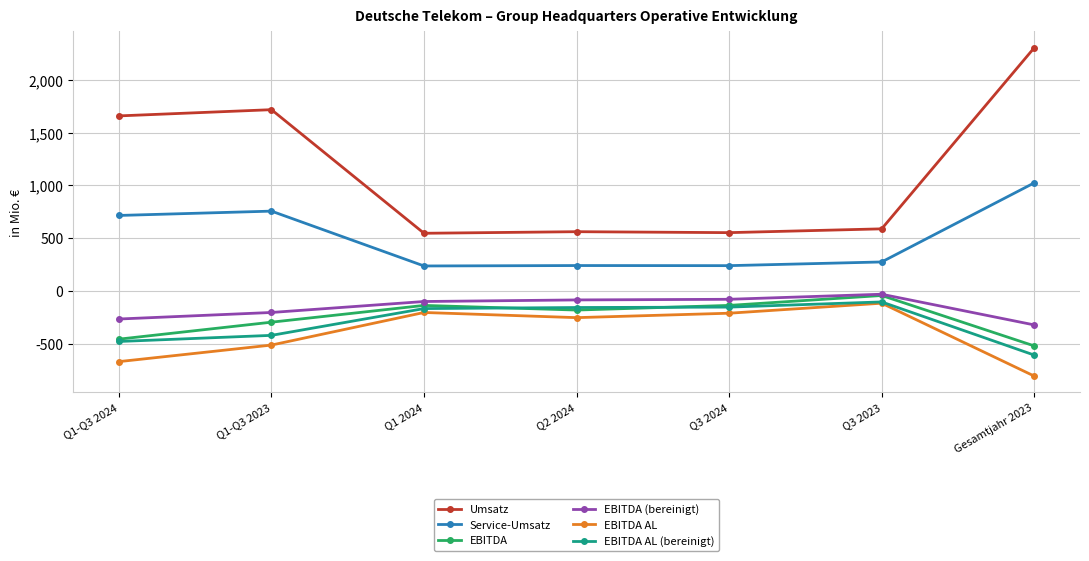

Which category has the highest value in the Service-Umsatz series?

Gesamtjahr 2023